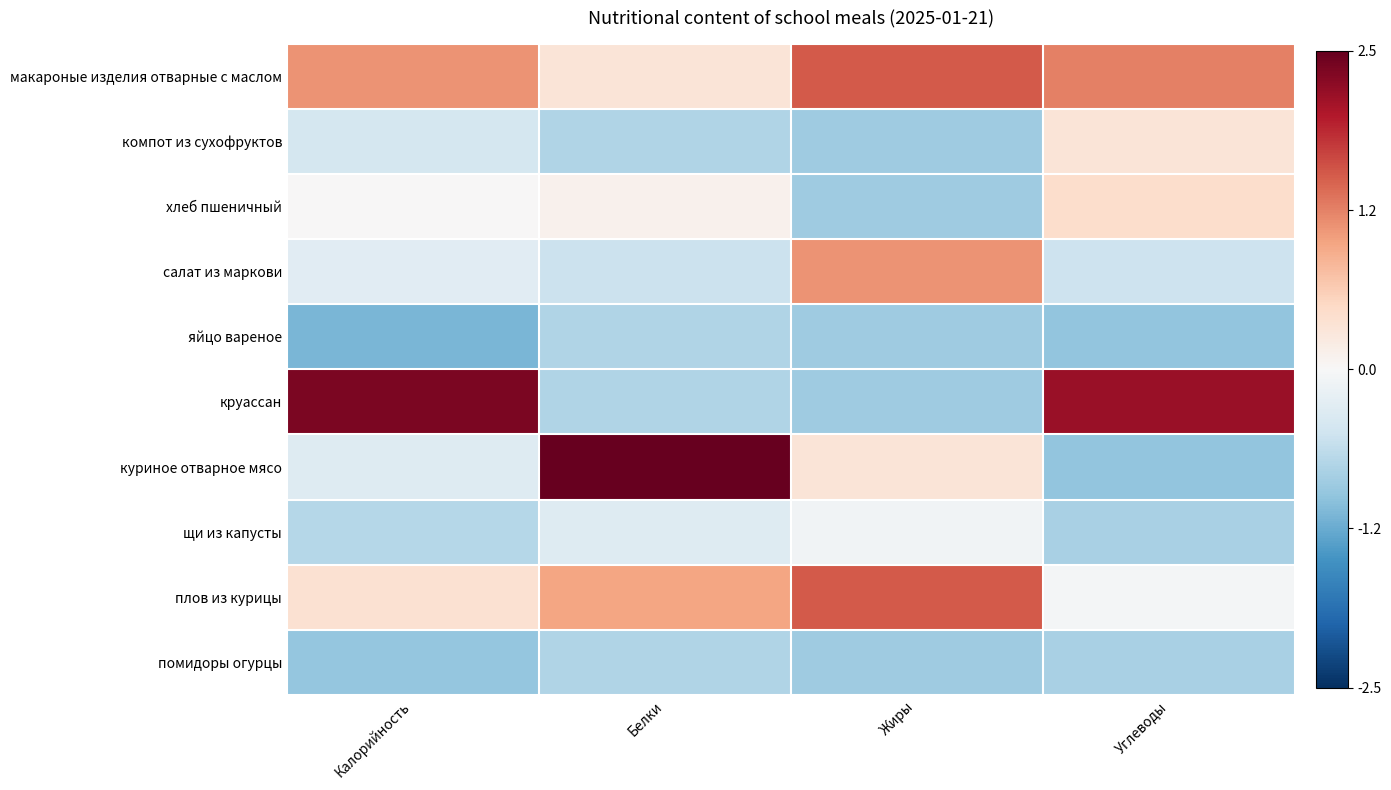

Reading left to right, extract all data points from this chart.

макароные изделия отварные с маслом: Калорийность=1.1	Белки=0.3	Жиры=1.5	Углеводы=1.3
компот из сухофруктов: Калорийность=-0.4	Белки=-0.8	Жиры=-0.9	Углеводы=0.3
хлеб пшеничный: Калорийность=0.0	Белки=0.1	Жиры=-0.9	Углеводы=0.4
салат из маркови: Калорийность=-0.3	Белки=-0.5	Жиры=1.1	Углеводы=-0.5
яйцо вареное: Калорийность=-1.1	Белки=-0.8	Жиры=-0.9	Углеводы=-1.0
круассан: Калорийность=2.3	Белки=-0.8	Жиры=-0.9	Углеводы=2.1
куриное отварное мясо: Калорийность=-0.3	Белки=2.5	Жиры=0.3	Углеводы=-1.0
щи из капусты: Калорийность=-0.7	Белки=-0.3	Жиры=-0.1	Углеводы=-0.8
плов из курицы: Калорийность=0.4	Белки=1.0	Жиры=1.5	Углеводы=-0.0
помидоры огурцы: Калорийность=-1.0	Белки=-0.8	Жиры=-0.9	Углеводы=-0.8